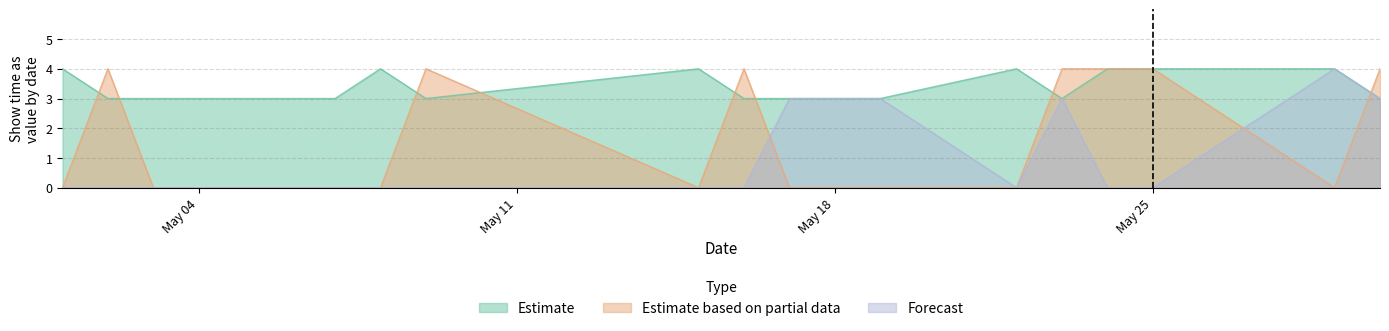

True or false: Estimate based on partial data has a value of 4 at 5/30/2015.

True